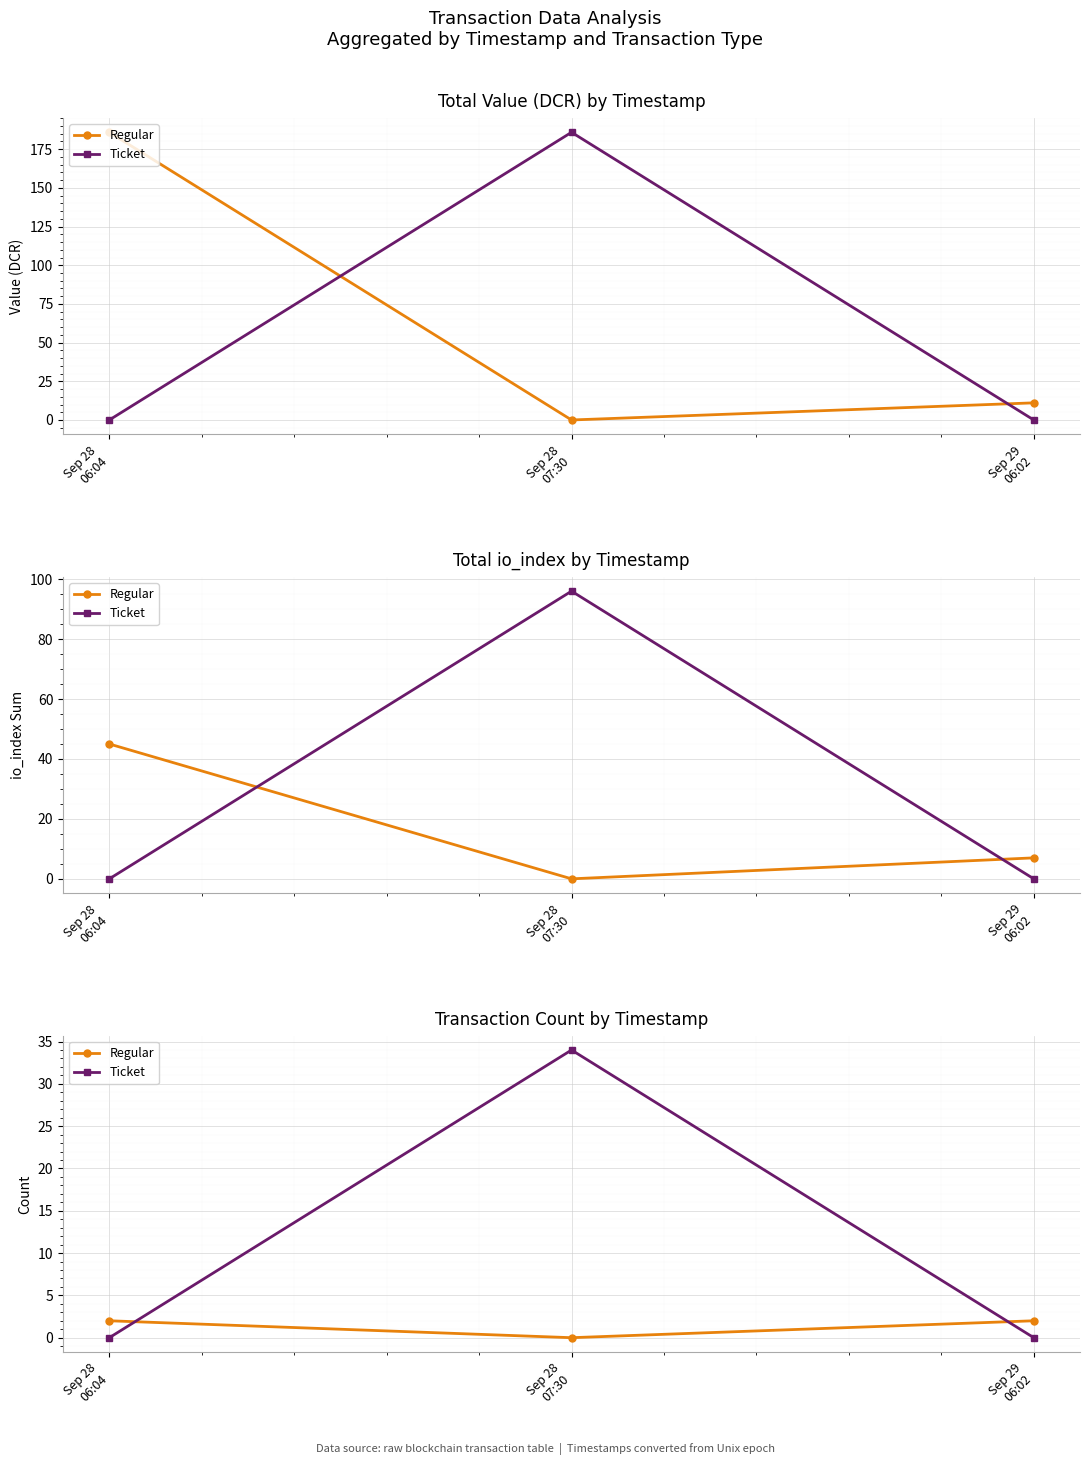

The Ticket series shows 34 at Sep 28
07:30. True or false?

True